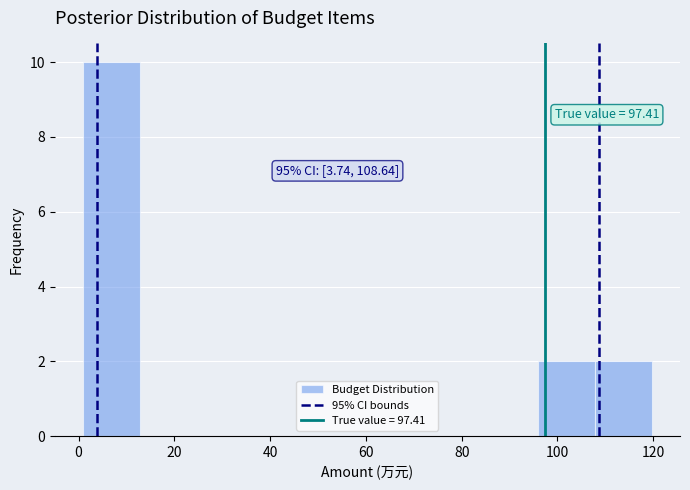

Which range on the x-axis has the tallest bar?

0 to 12